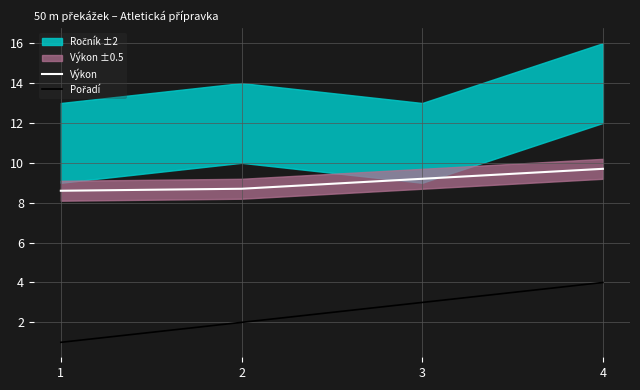

Is it true that Výkon equals 5.9 at 1?

False